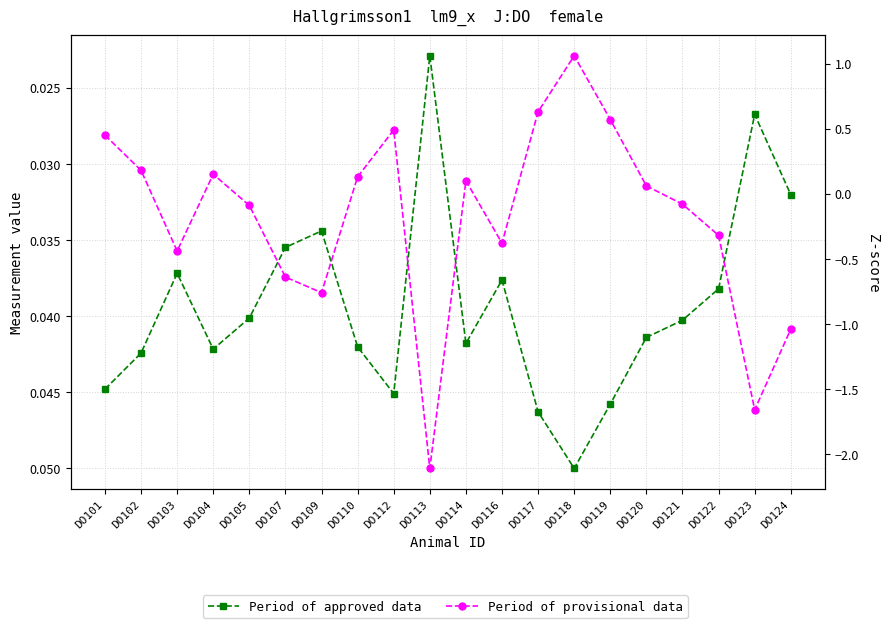

What are all the series names shown in the legend?

Period of approved data, Period of provisional data